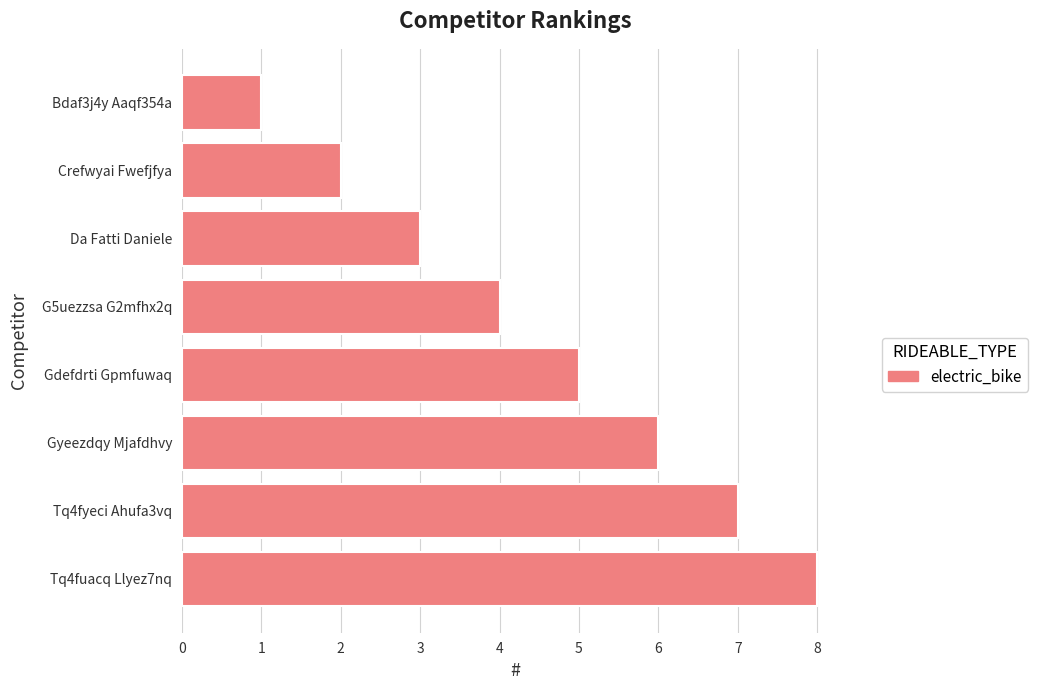

Reading top to bottom, transcribe all the data shown in this chart.

1	2	3	4	5	6	7	8